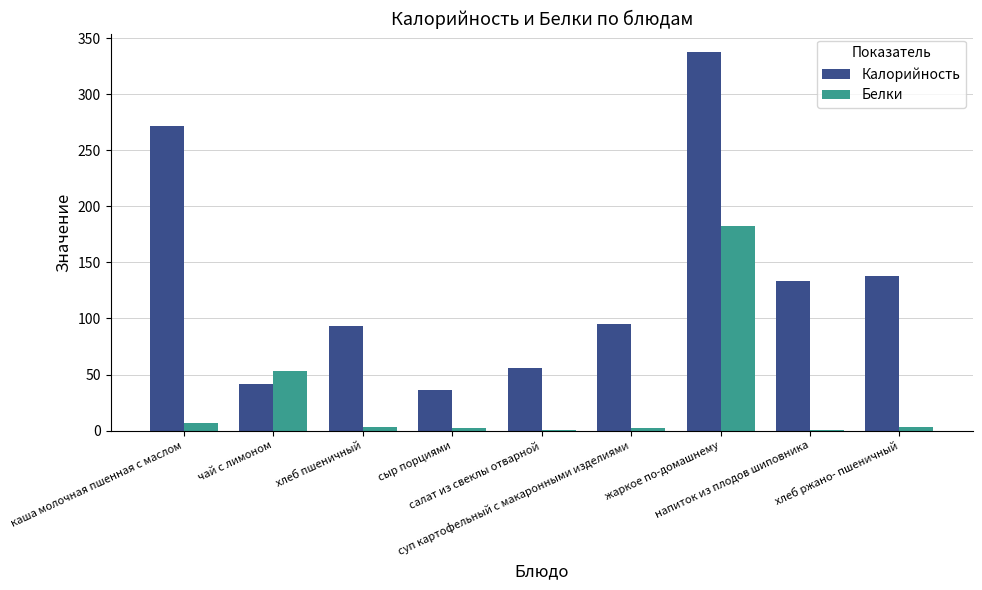

What is the sum of the Белки values at сыр порциями and хлеб пшеничный?

5.5